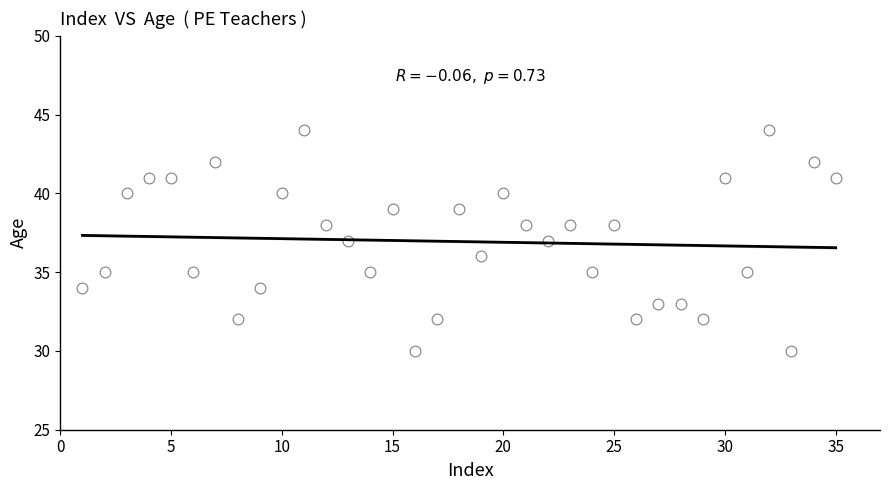

What is the range of Y values (max minus min)?

14